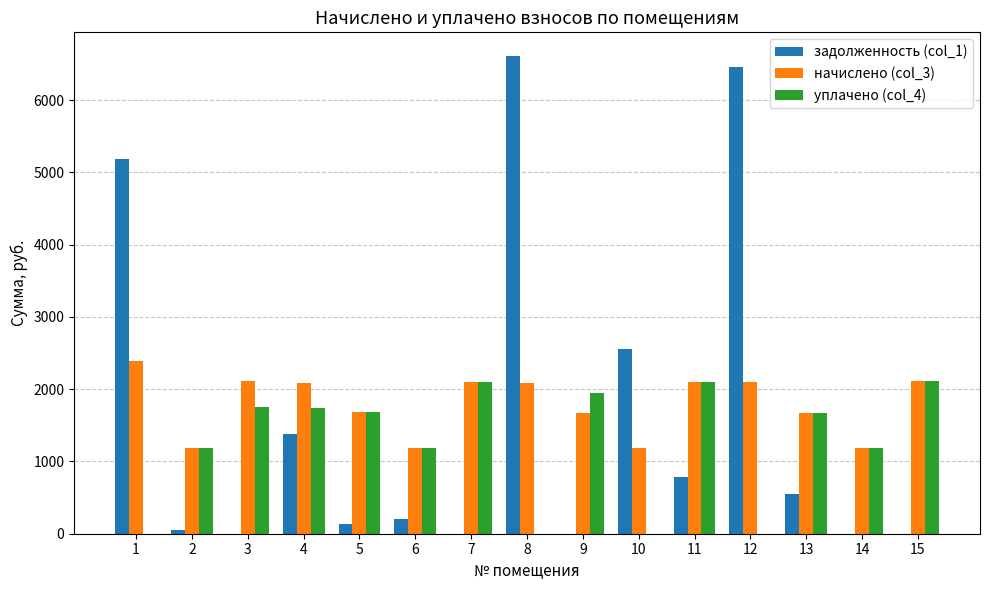

Count the number of categories in the chart.

15